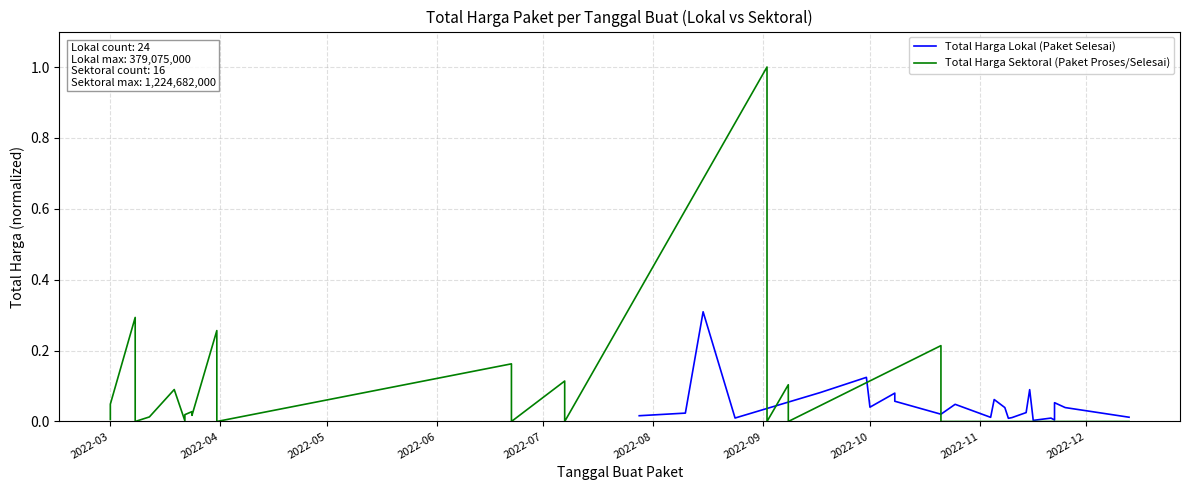

What position from the left is 2022-07?

5